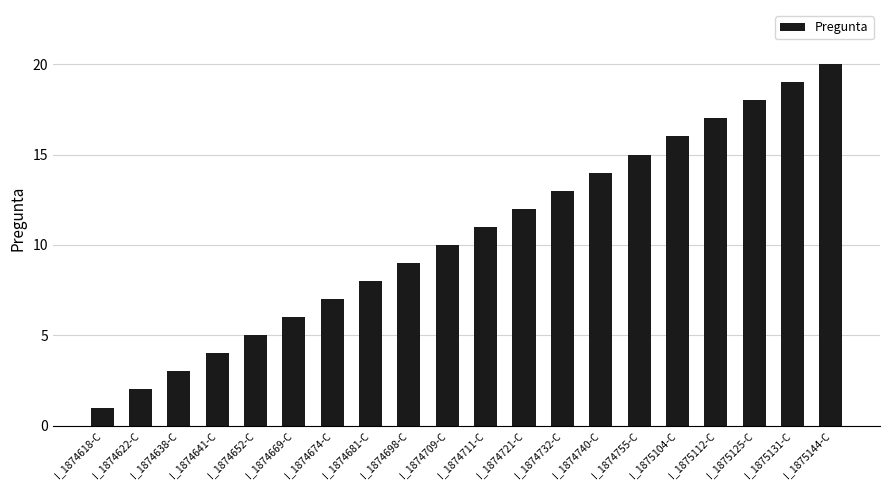

How many series are shown in this chart?

1